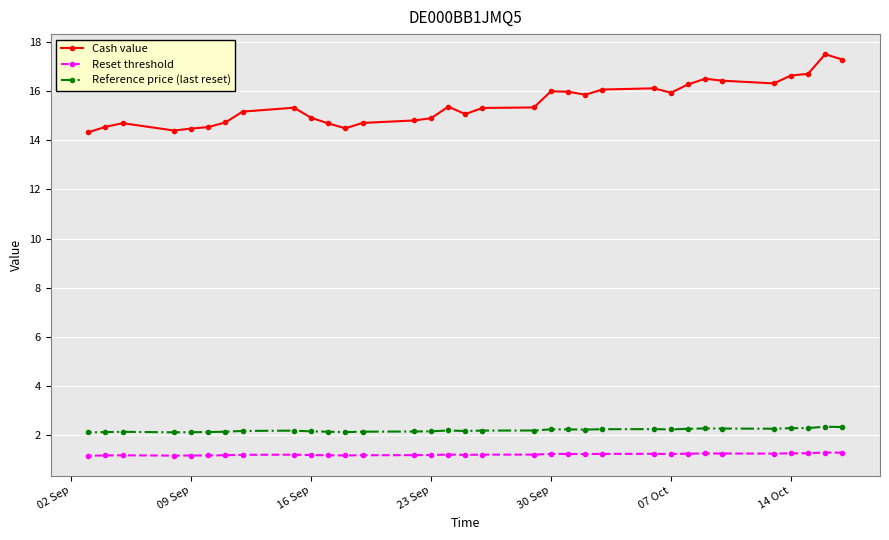

At how many categories does at least one series exceed 14?

33